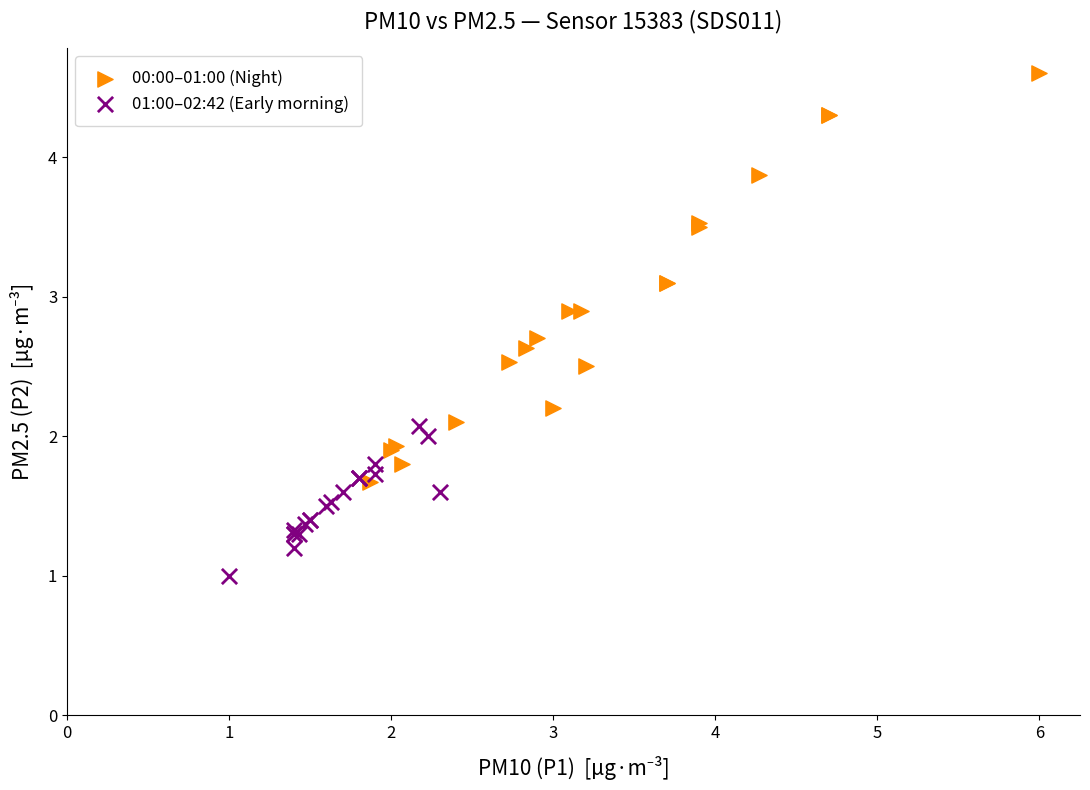

Which series reaches the maximum Y coordinate?

00:00–01:00 (Night)